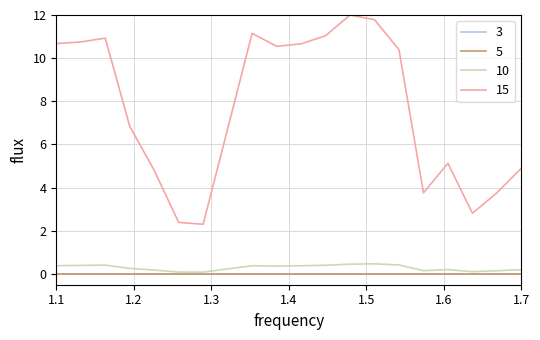

Which series has the largest range (max minus min)?

15